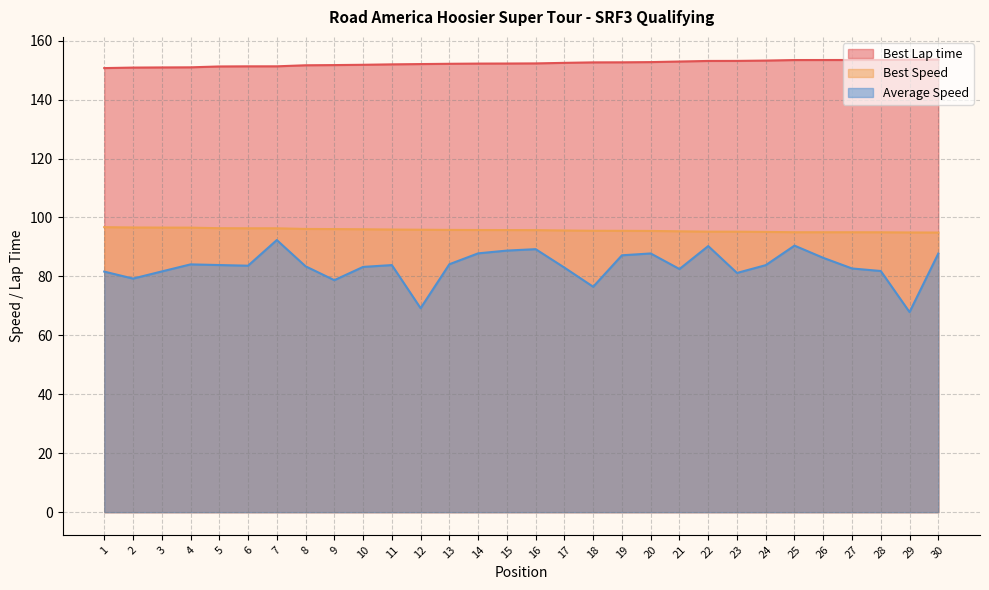

What is the value of the Best Lap time point at the 10th from the left?

151.8